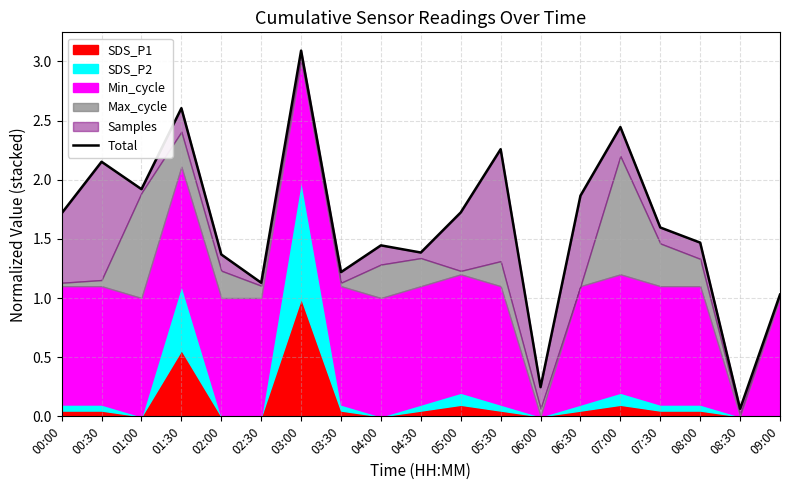

Rank the categories by value from lowest to highest.

08:30, 06:00, 09:00, 02:30, 03:30, 02:00, 04:30, 04:00, 08:00, 07:30, 00:00, 05:00, 06:30, 01:00, 00:30, 05:30, 07:00, 01:30, 03:00